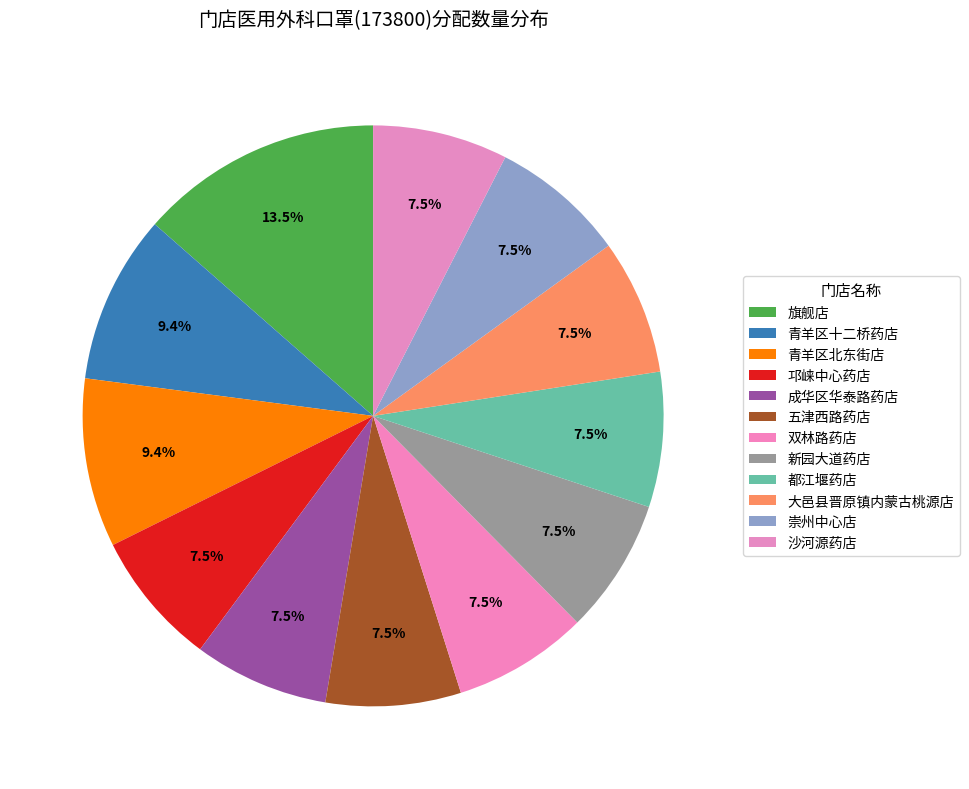

Which has a higher value, 邛崃中心药店 or 都江堰药店?

邛崃中心药店